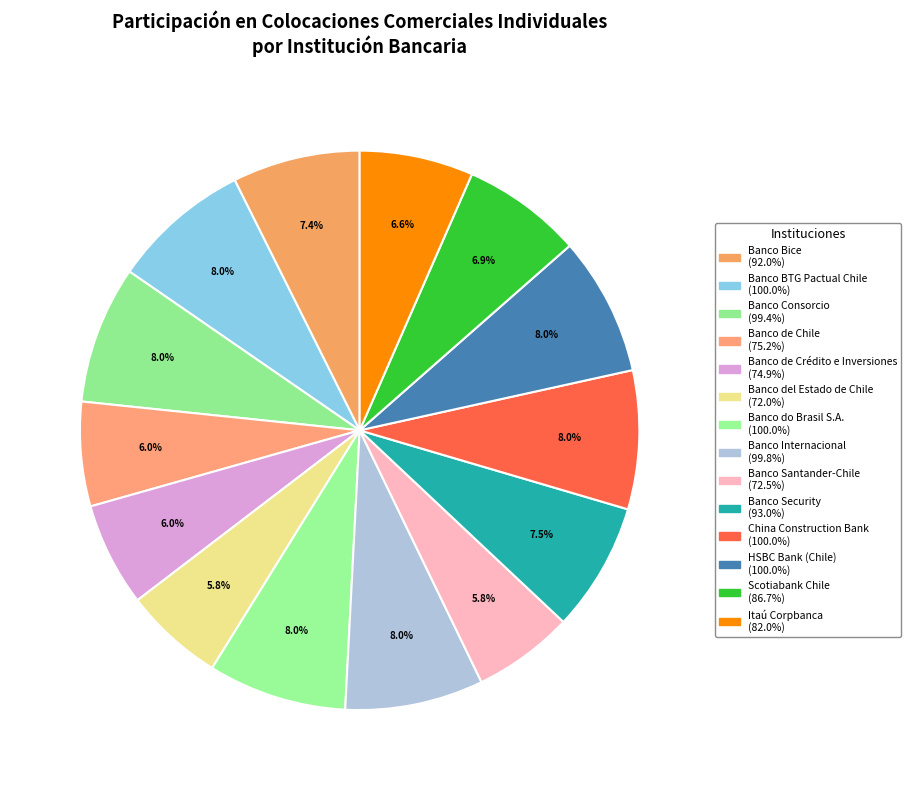

Is there a majority slice in this chart?

No